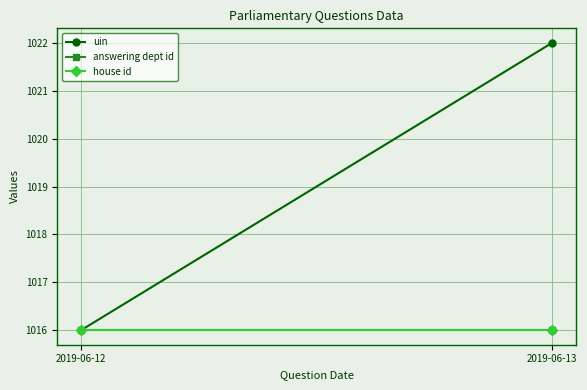

The value of uin at 2019-06-12 is 312.0. True or false?

False